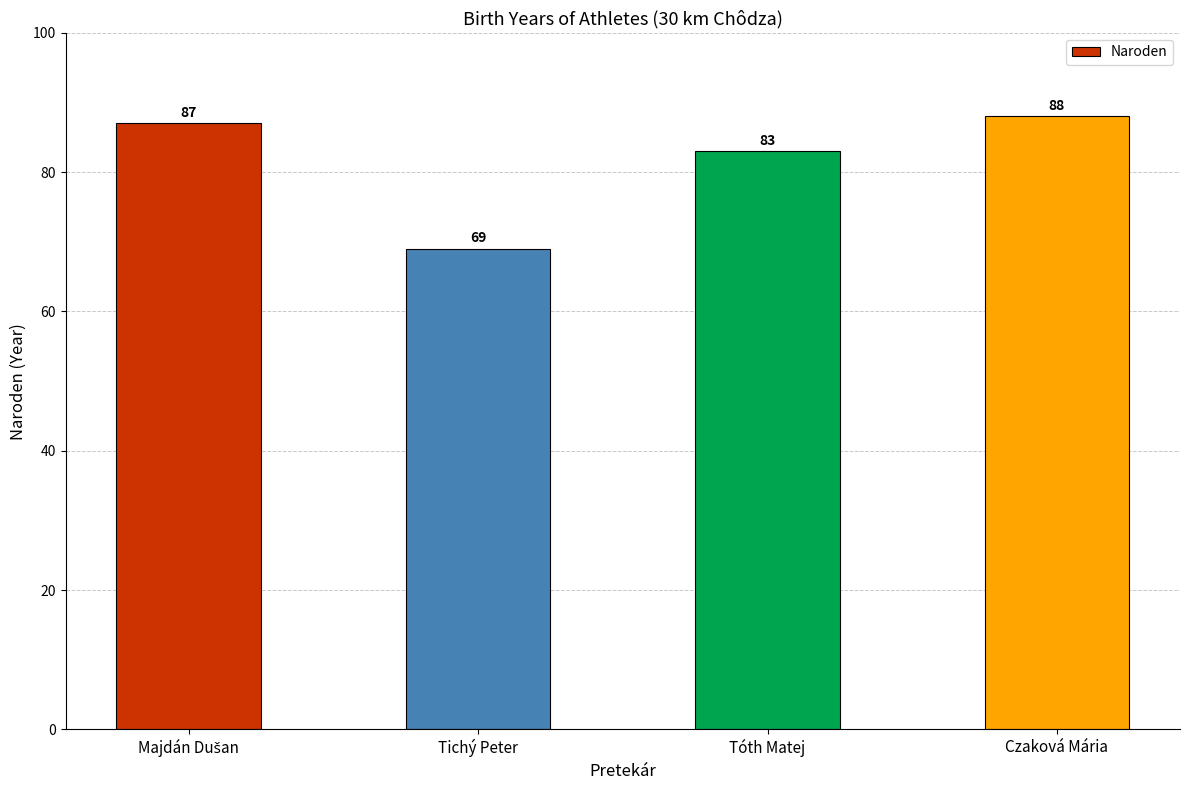

At which label is the value closest to 78?

Tóth Matej